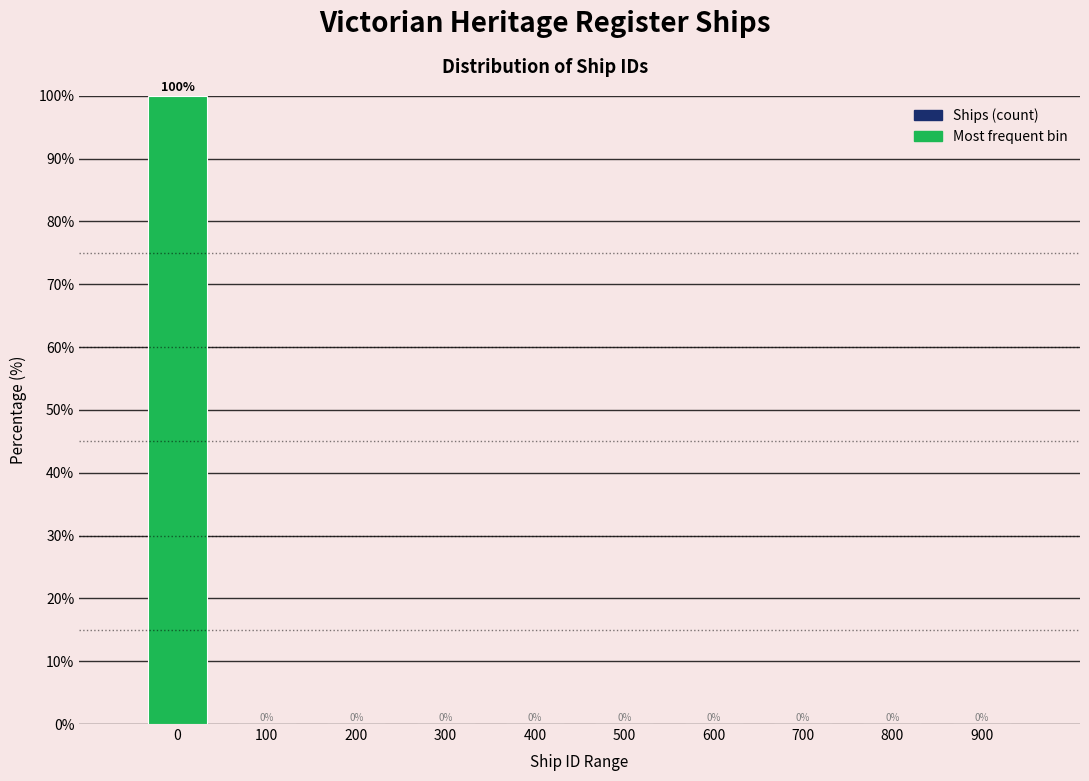

Reading left to right, what are all the values shown in this chart?

0=100	100=0	200=0	300=0	400=0	500=0	600=0	700=0	800=0	900=0